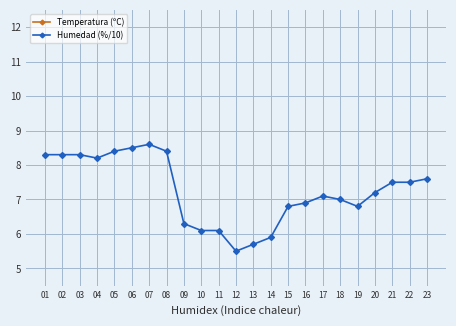

Rank the series by their maximum value, from highest to lowest.

Temperatura (ºC), Humedad (%/10)